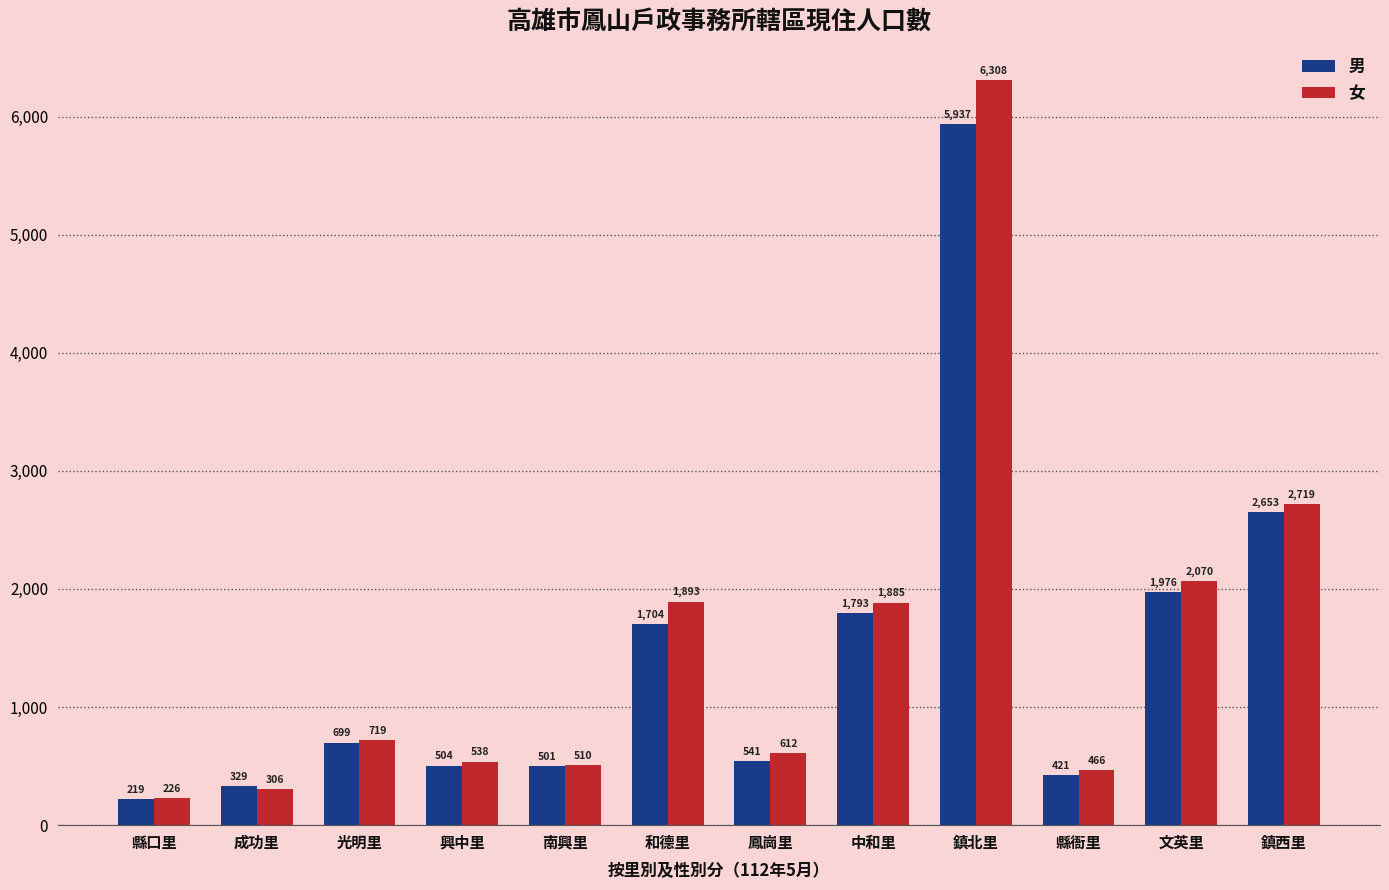

How many bars are there in each group?

2